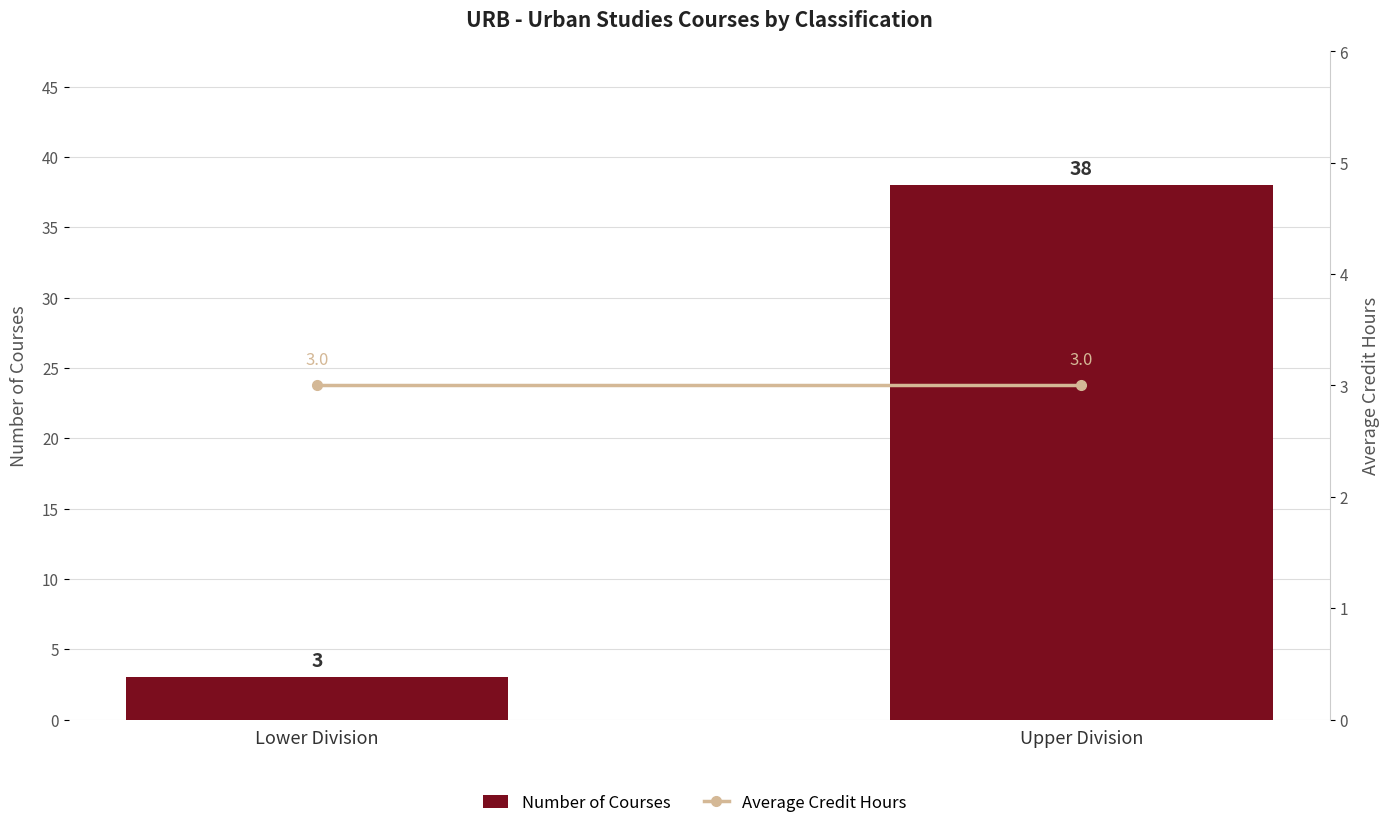

What is the average value of the Number of Courses series?

20